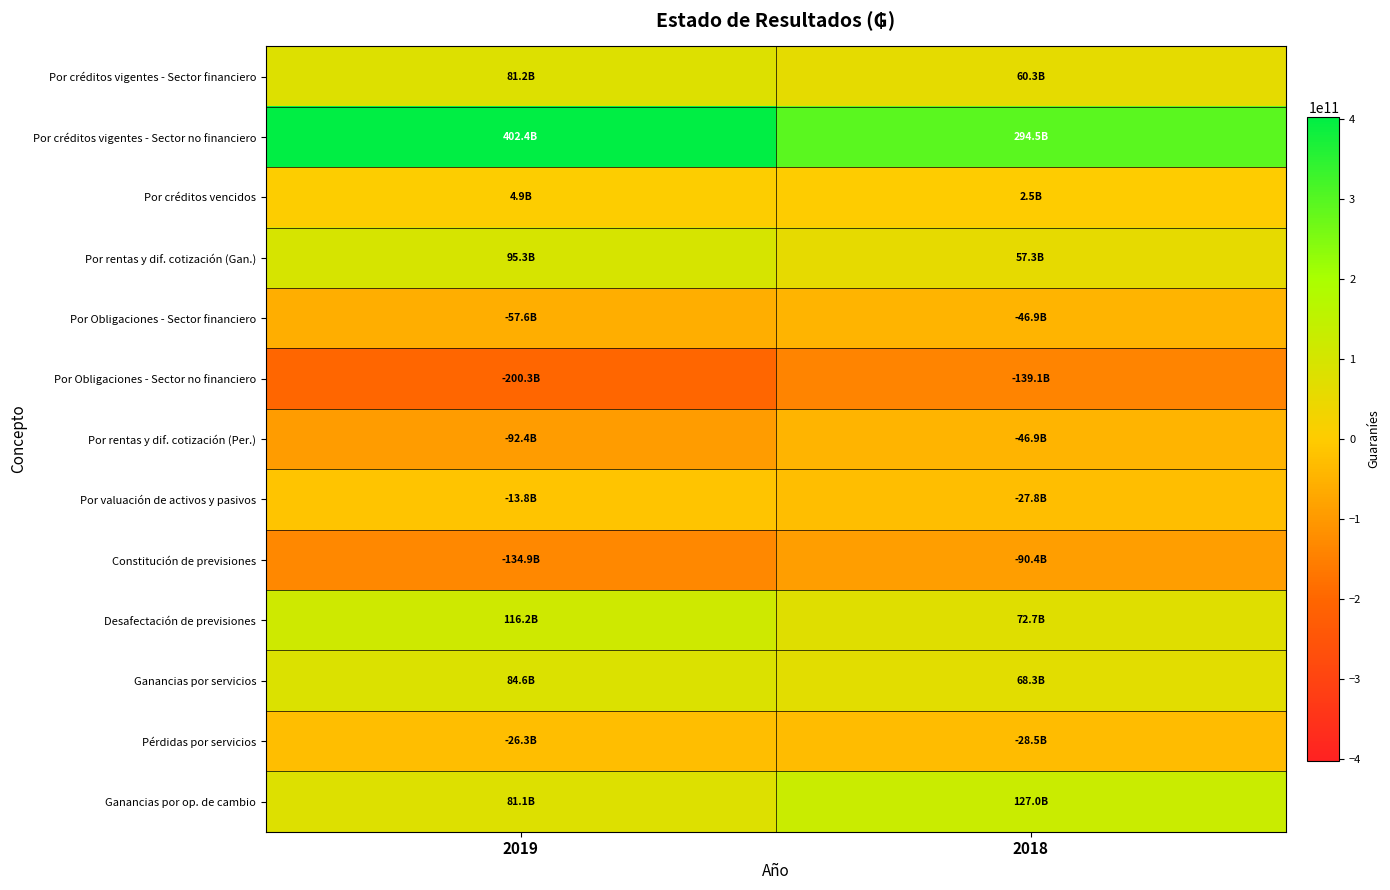

Between 2019 and 2018, which series saw the biggest shift?

Por créditos vigentes - Sector no financiero